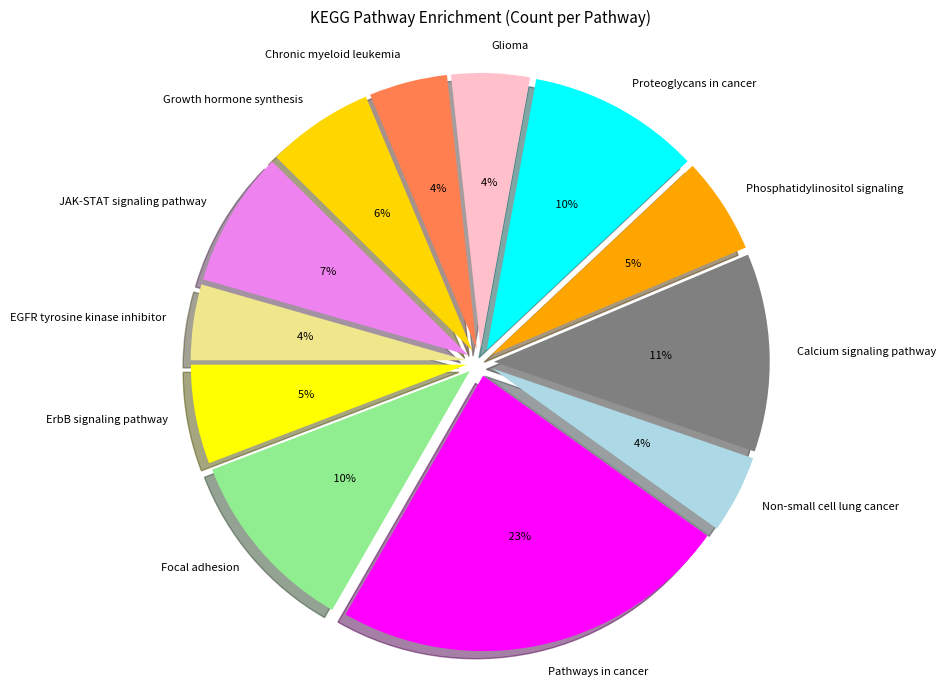

What percentage is the Growth hormone synthesis slice, to the nearest percent?

6%